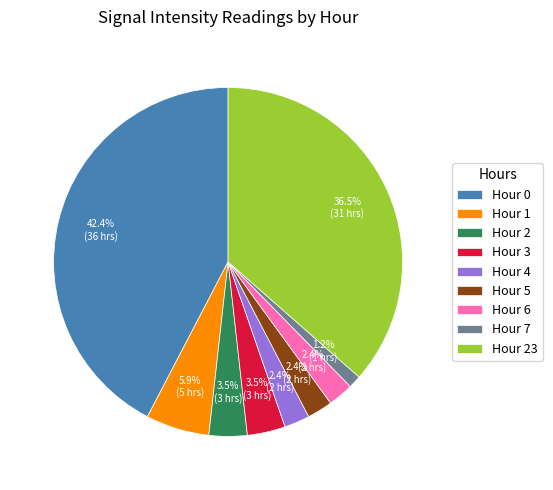

Count the number of slices in the pie.

9